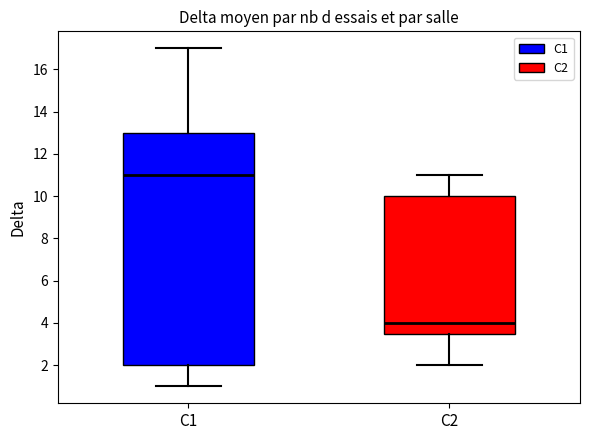

Which box has the lowest median line?

C2